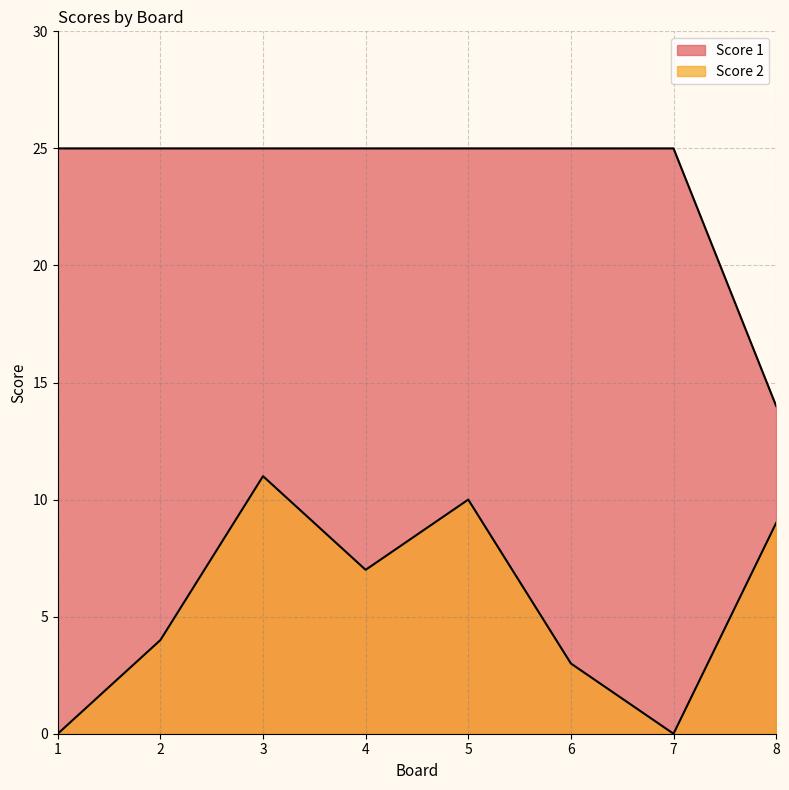

True or false: Score 1 and Score 2 intersect in this chart.

False